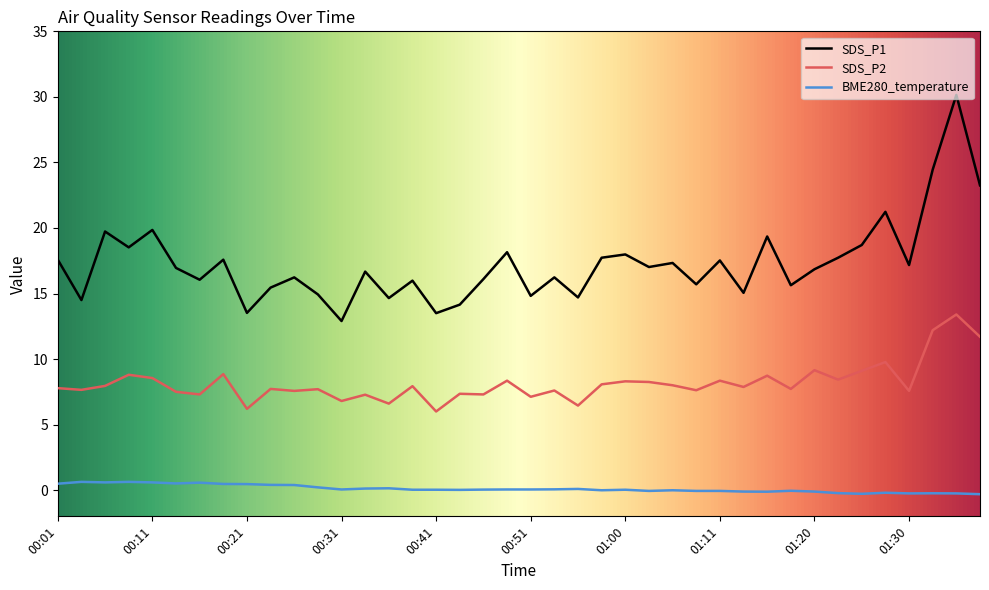

List the series in order of their peak value, lowest first.

BME280_temperature, SDS_P2, SDS_P1